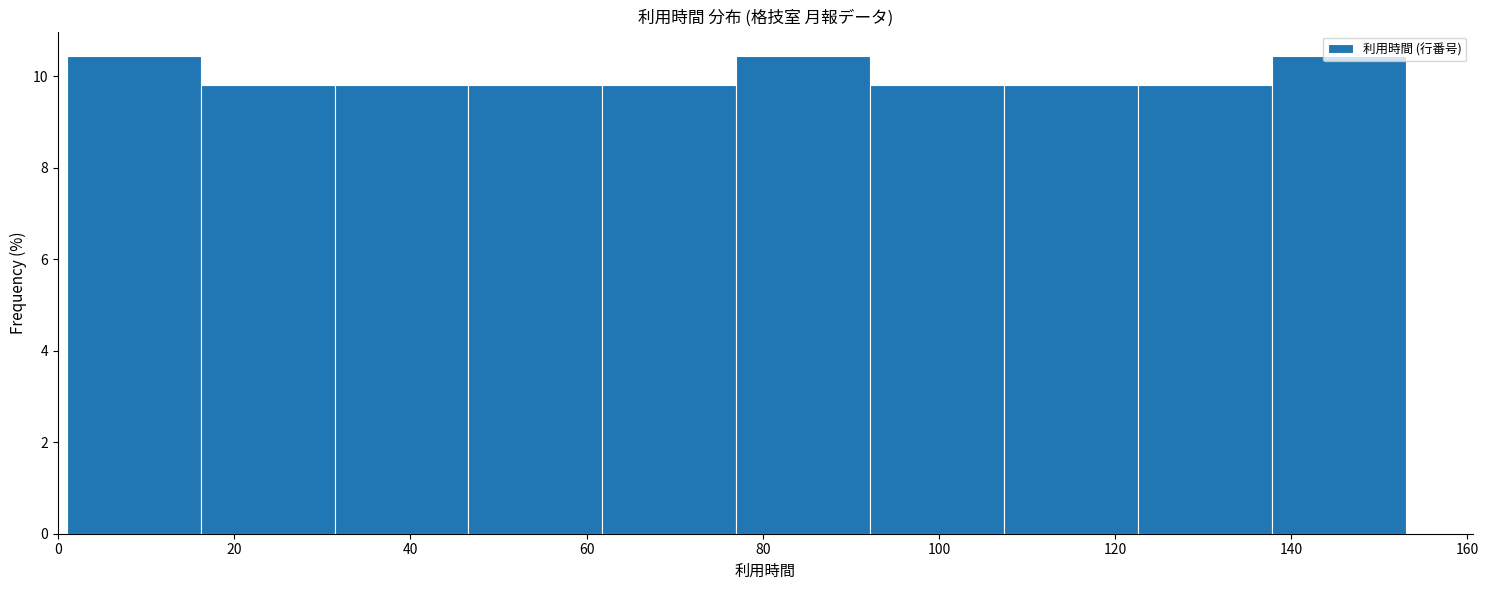

Reading left to right, list every bar in this chart as the range it spans on the x-axis followed by its height. Neither the bar edges nor the heights are printed on the chart, so give them approximately, as read against the axes.

1.0 to 16.2: 10.4
16.2 to 31.4: 9.8
31.4 to 46.6: 9.8
46.6 to 61.8: 9.8
61.8 to 77.0: 9.8
77.0 to 92.2: 10.4
92.2 to 107.4: 9.8
107.4 to 122.6: 9.8
122.6 to 137.8: 9.8
137.8 to 153.0: 10.4